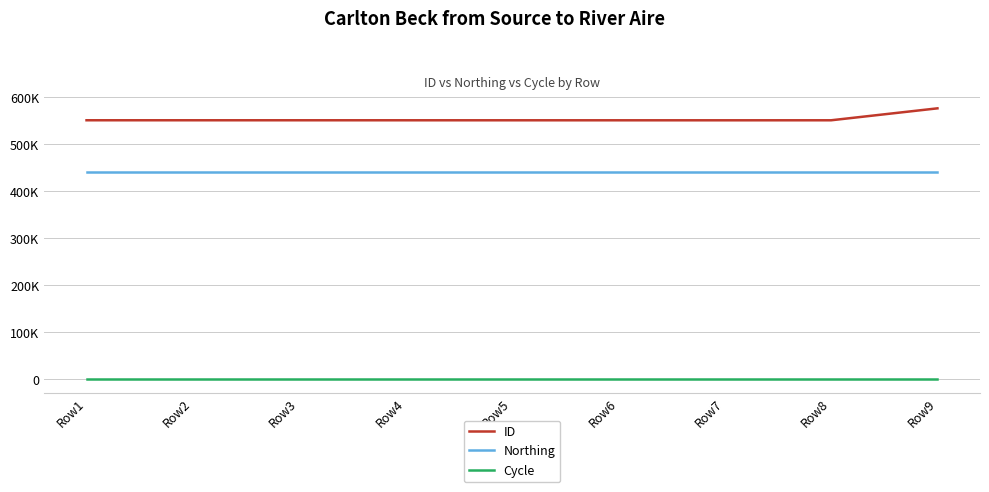

Rank the series at Row2 from highest to lowest value.

ID, Northing, Cycle